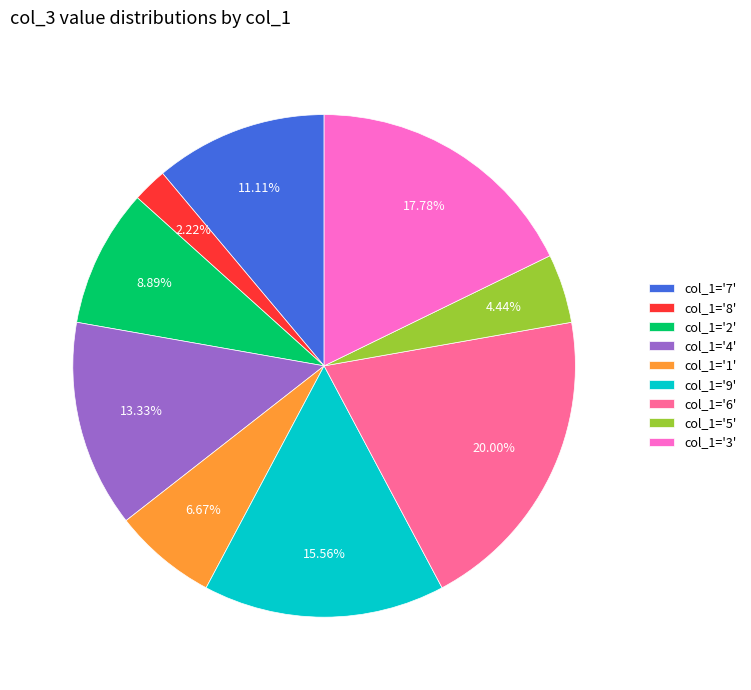

To the nearest percent, what is the difference between the largest and smallest slice percentages?

18%